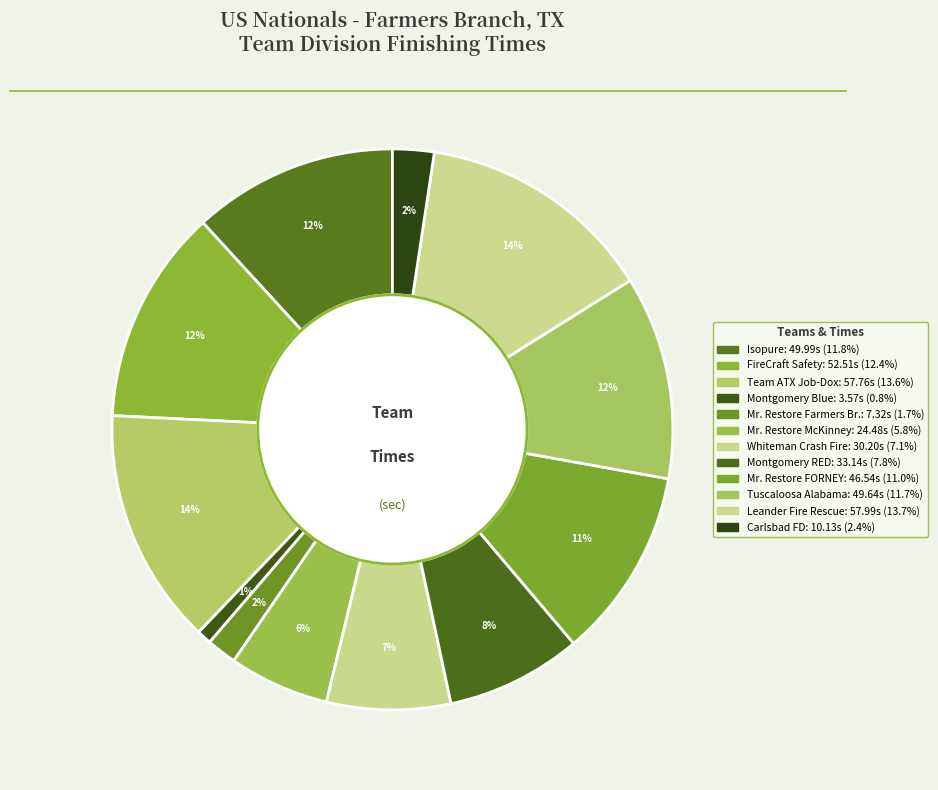

Rank the categories by value from highest to lowest.

Leander Fire Rescue, Team ATX powered by Job-Dox, Team FireCraft Safety Products, Isopure, Team Tuscaloosa- (Alabama), Mr. Restore / FORNEY, Montgomery Fire Rescue RED, Whiteman Crash Fire Group, Team Mr. Restore McKinney Fire, Carlsbad FD, Team Mr. Restore/Farmers Branch, Montgomery Fire Rescue Blue